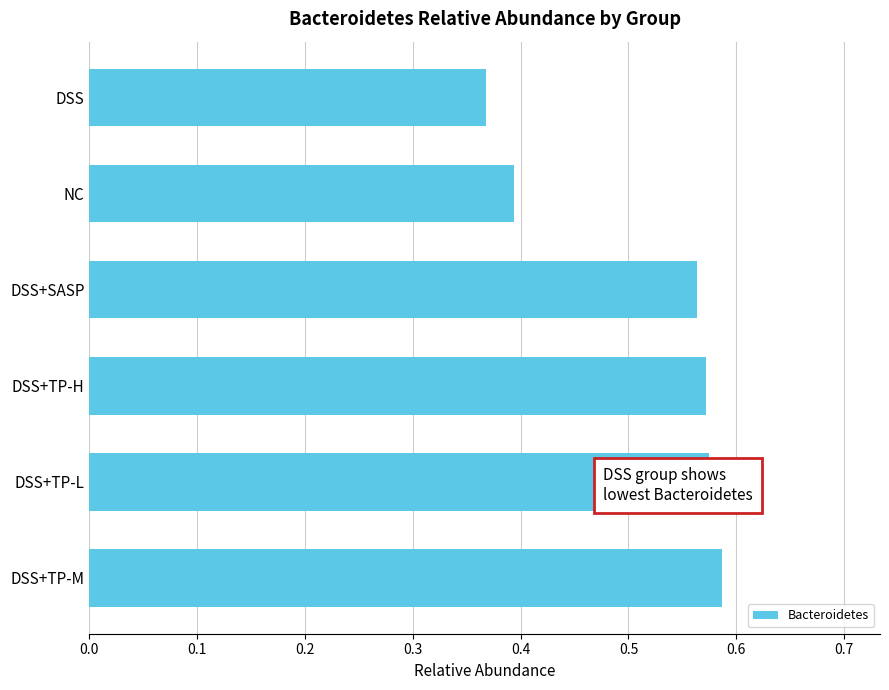

The value at DSS+SASP is 0.3. True or false?

False